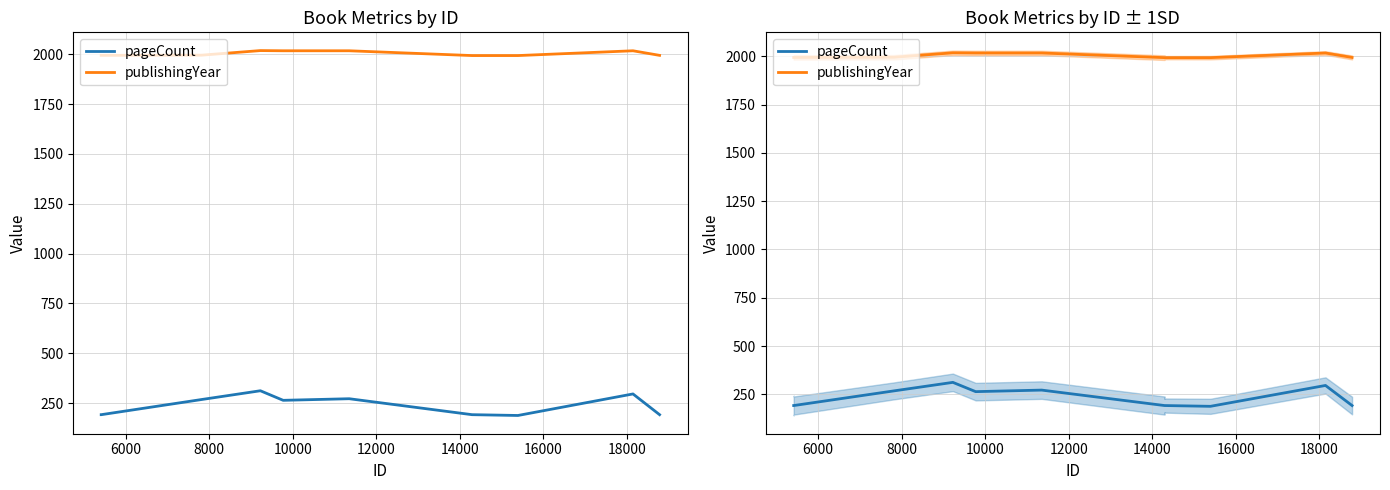

Rank the series at 10000 from highest to lowest value.

publishingYear, pageCount